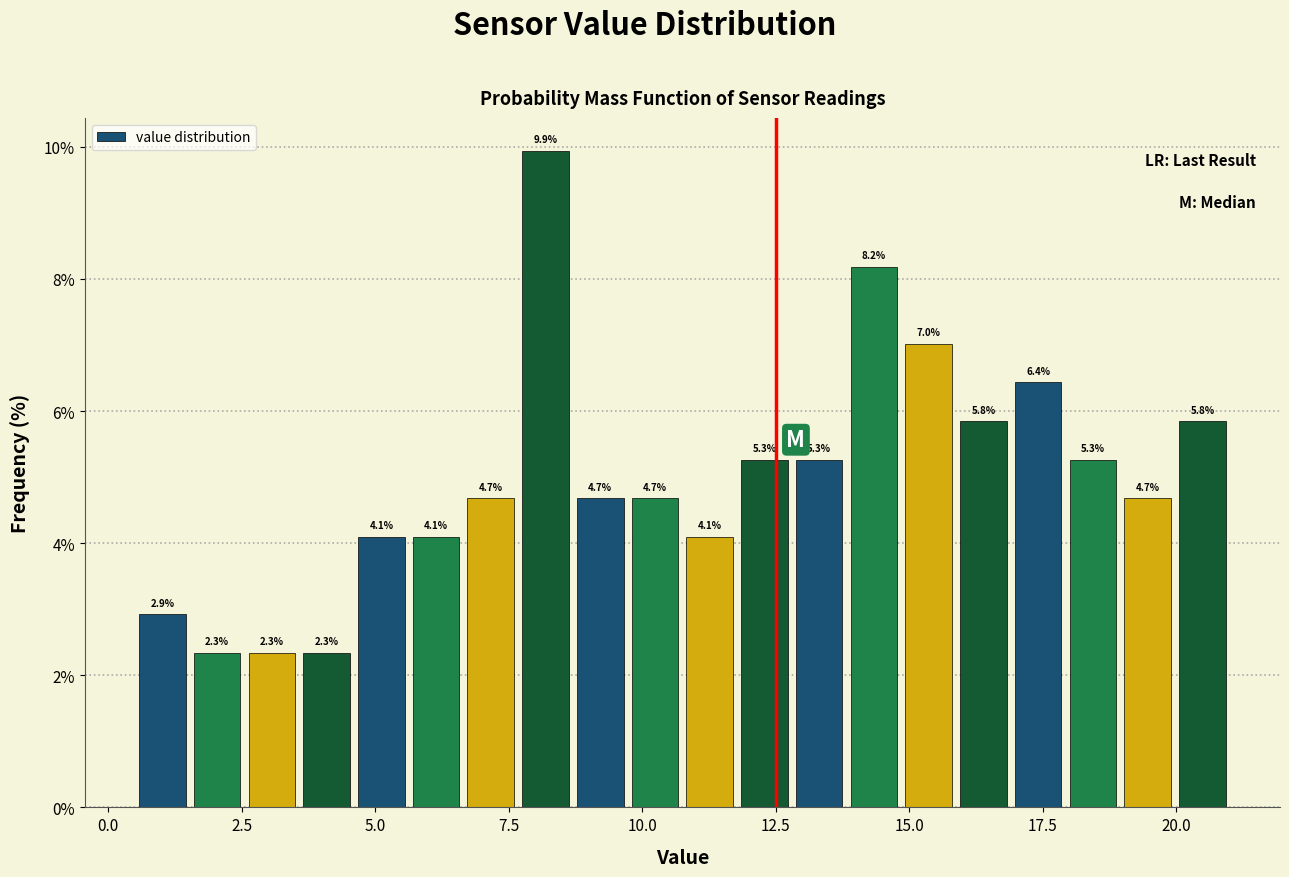

Read against the x-axis, roughly where is the centre of the tallest bar?

8.0